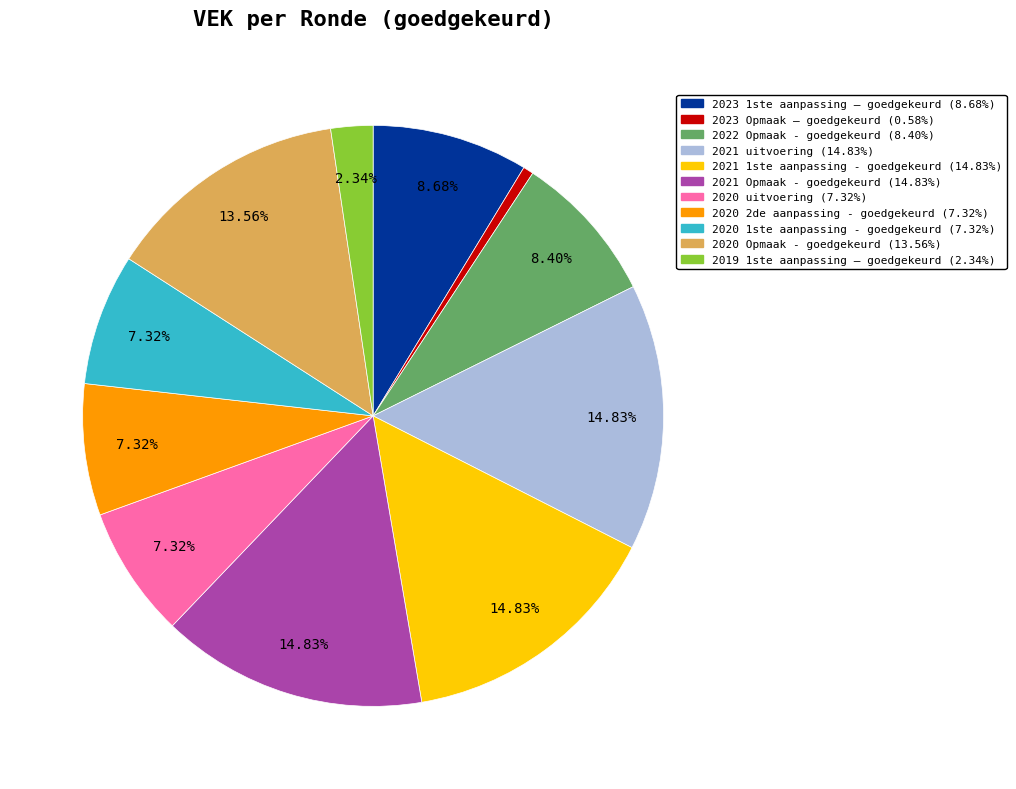

Is the sum of 2023 1ste aanpassing – goedgekeurd and 2021 Opmaak - goedgekeurd greater than half?

No